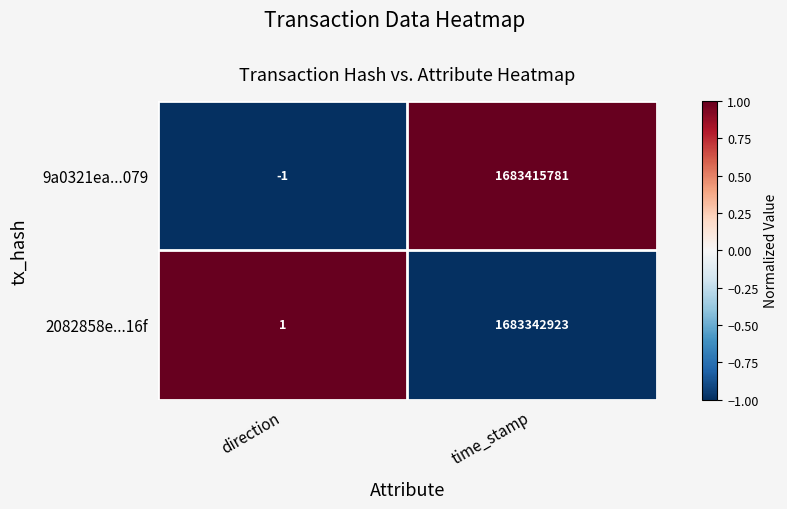

What is the difference between the highest and lowest values at direction?

2